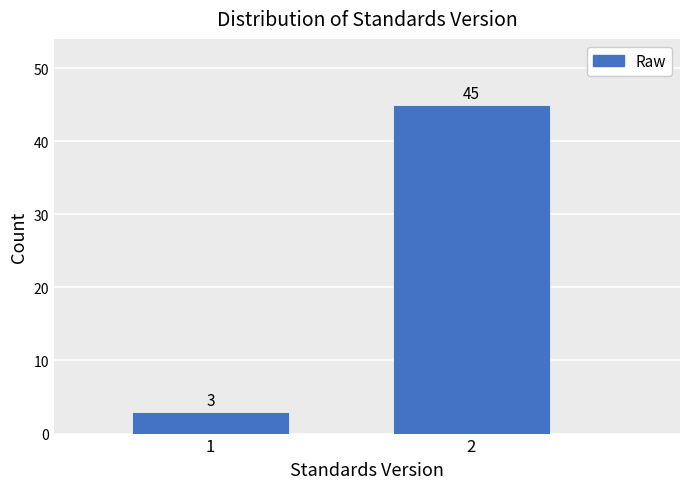

Reading left to right, extract all data points from this chart.

3	45